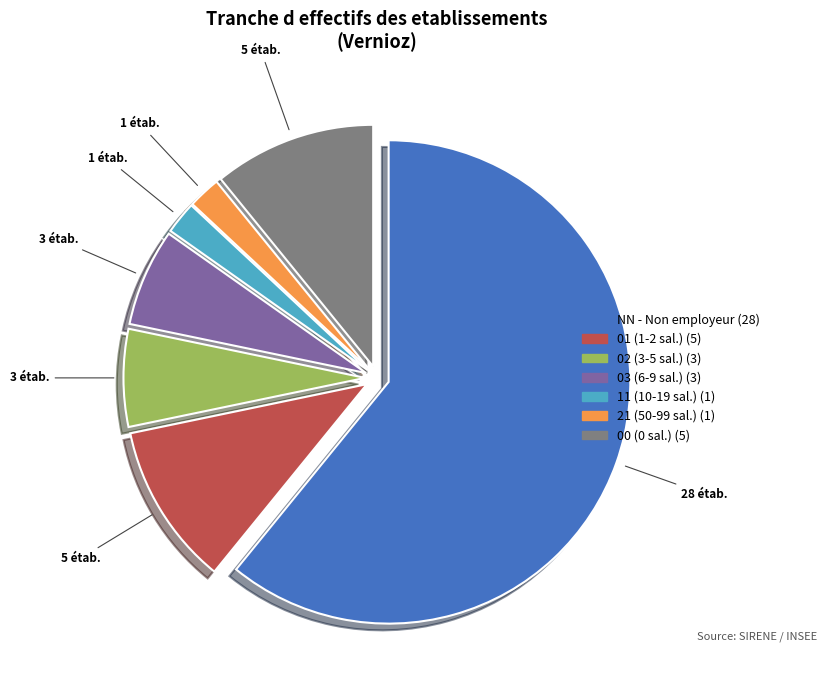

The 02 slice represents 7% of the pie. True or false?

True